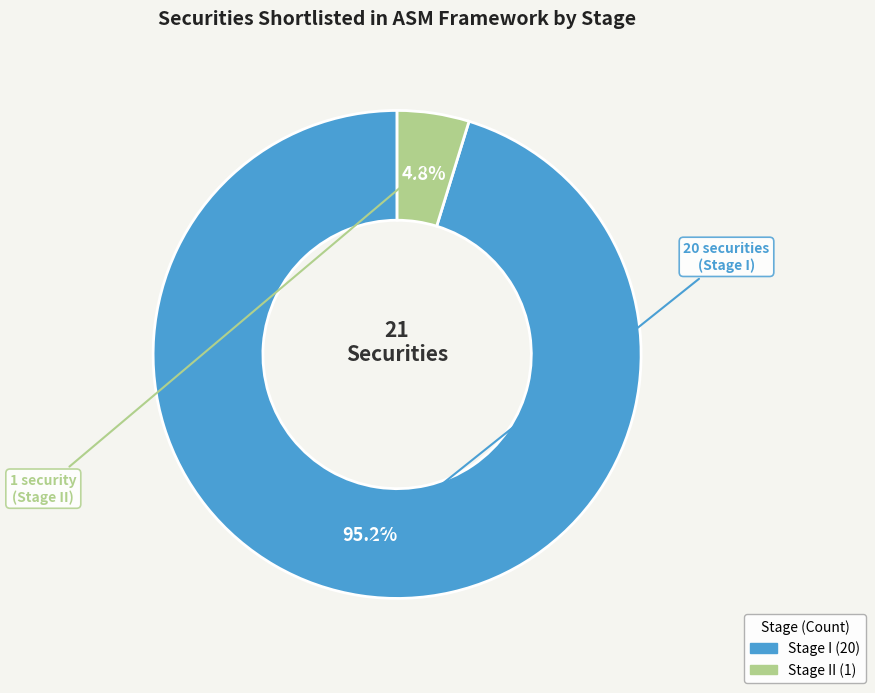

How many slices are in this pie chart?

2